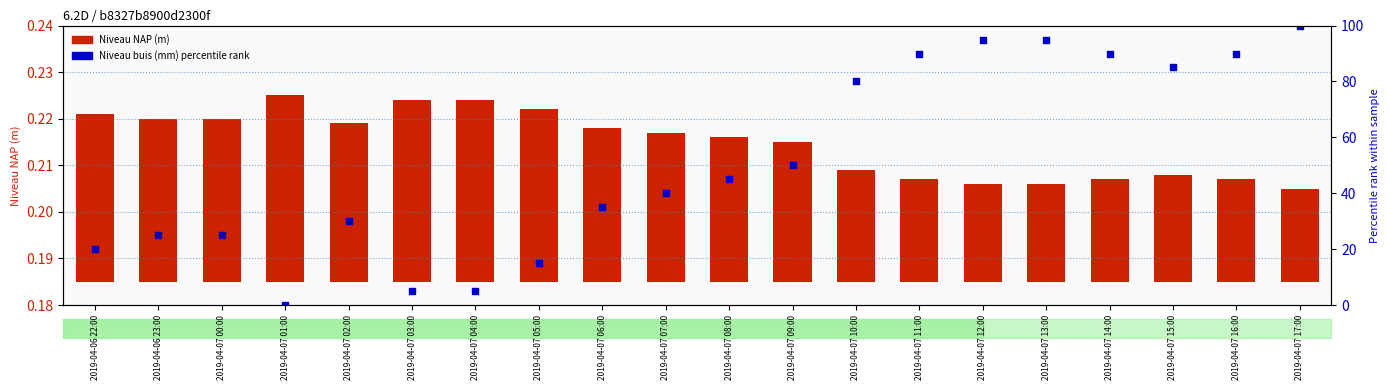

Which series has the largest total across all categories?

Niveau buis (mm) percentile